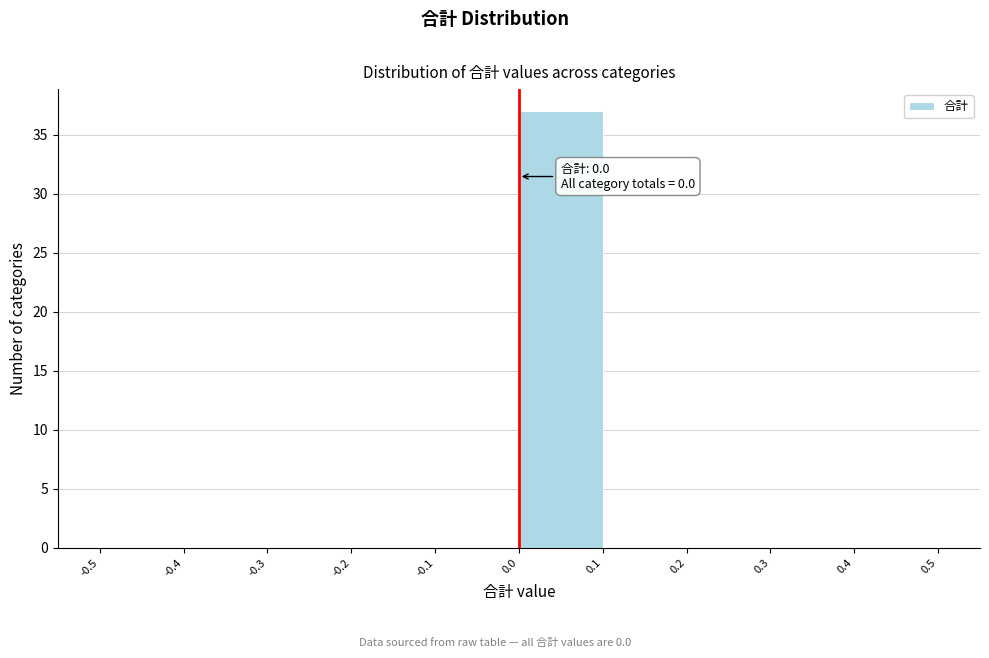

Which range on the x-axis has the tallest bar?

0.0 to 0.1